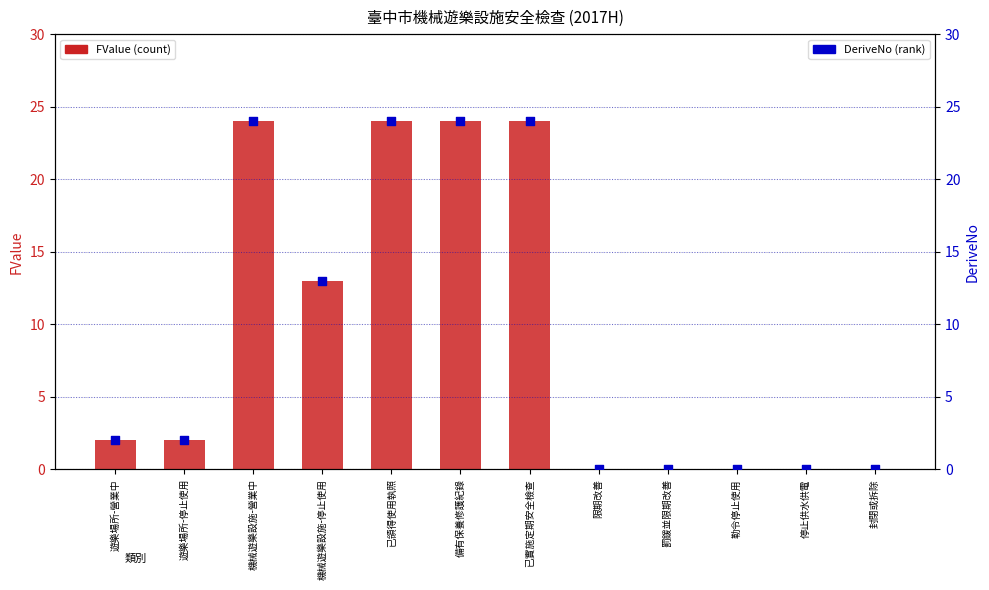

Is the value of DeriveNo (percentile rank) at 機械遊樂設施-營業中 greater than the value of FValue (count) at 機械遊樂設施-營業中?

No